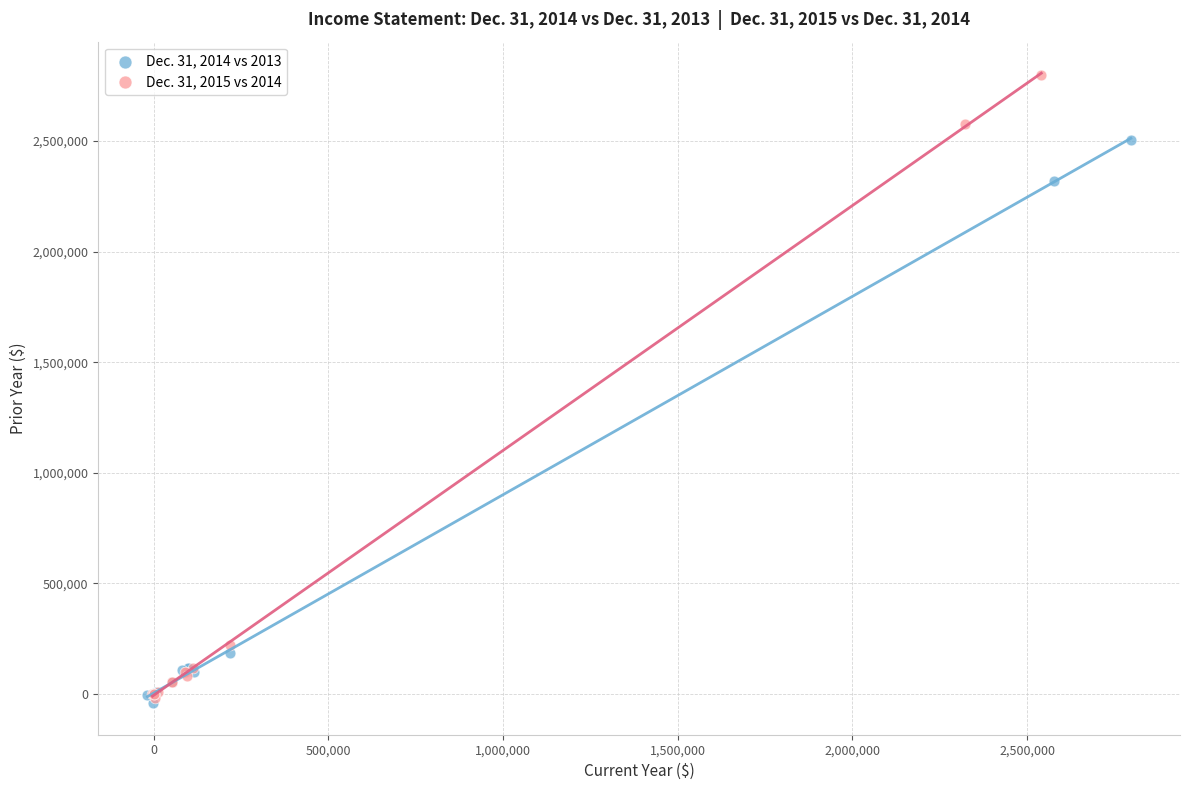

Which series reaches the maximum Y coordinate?

Dec. 31, 2015 vs 2014